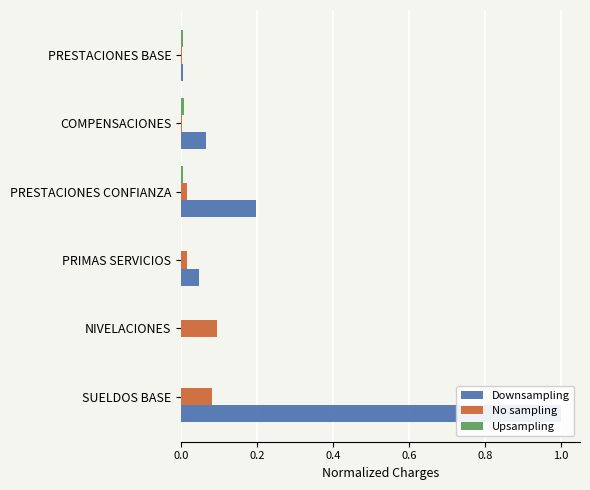

Count the number of data series in this chart.

3